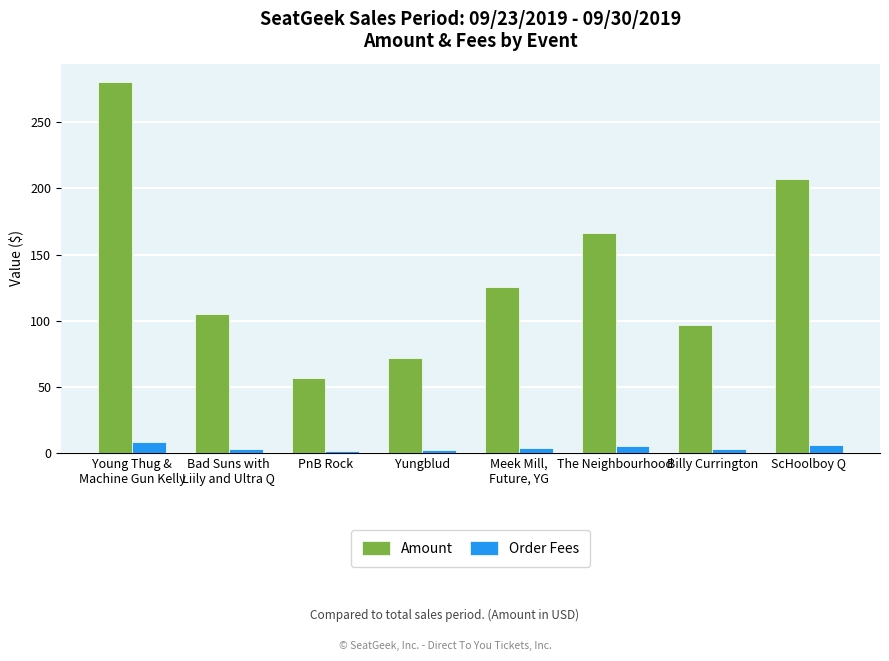

Which series has the largest range (max minus min)?

Amount